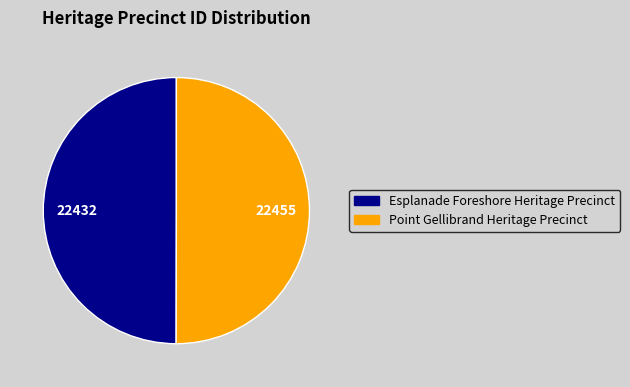

Combined, do Esplanade Foreshore Heritage Precinct and Point Gellibrand Heritage Precinct account for over 50%?

Yes